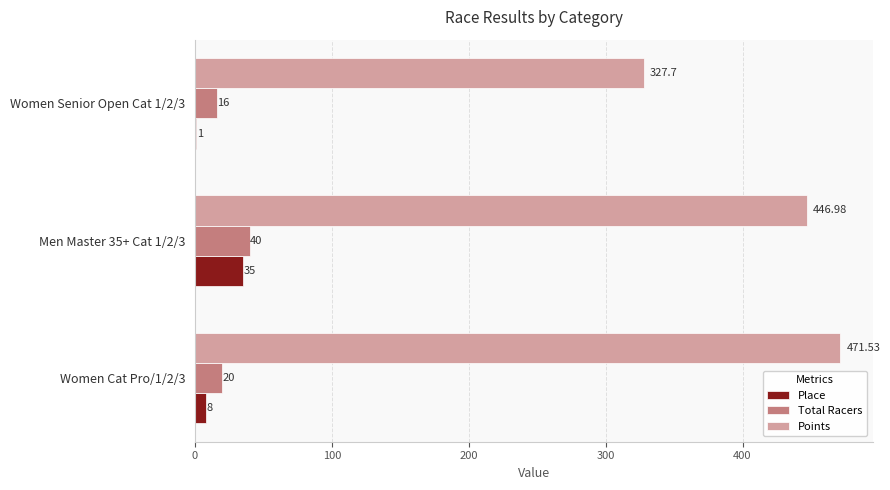

Which series changed the most between Men Master 35+ Cat 1/2/3 and Women Senior Open Cat 1/2/3?

Points